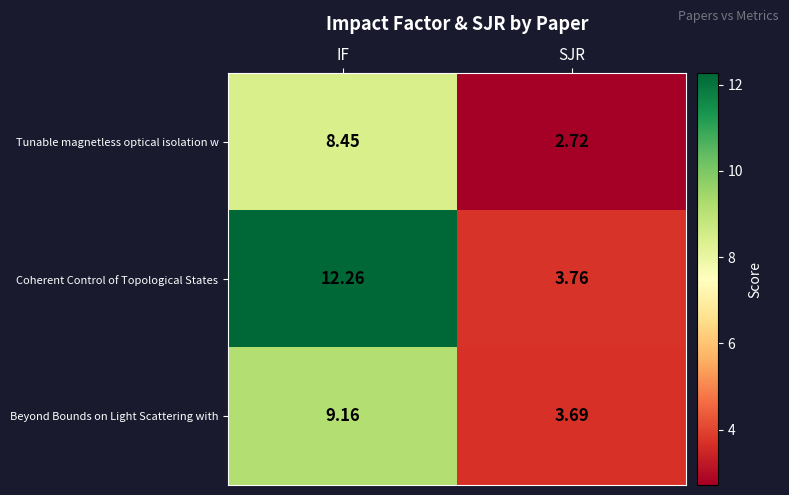

Where is Beyond Bounds on Light Scattering with nearest to the value 6?

SJR